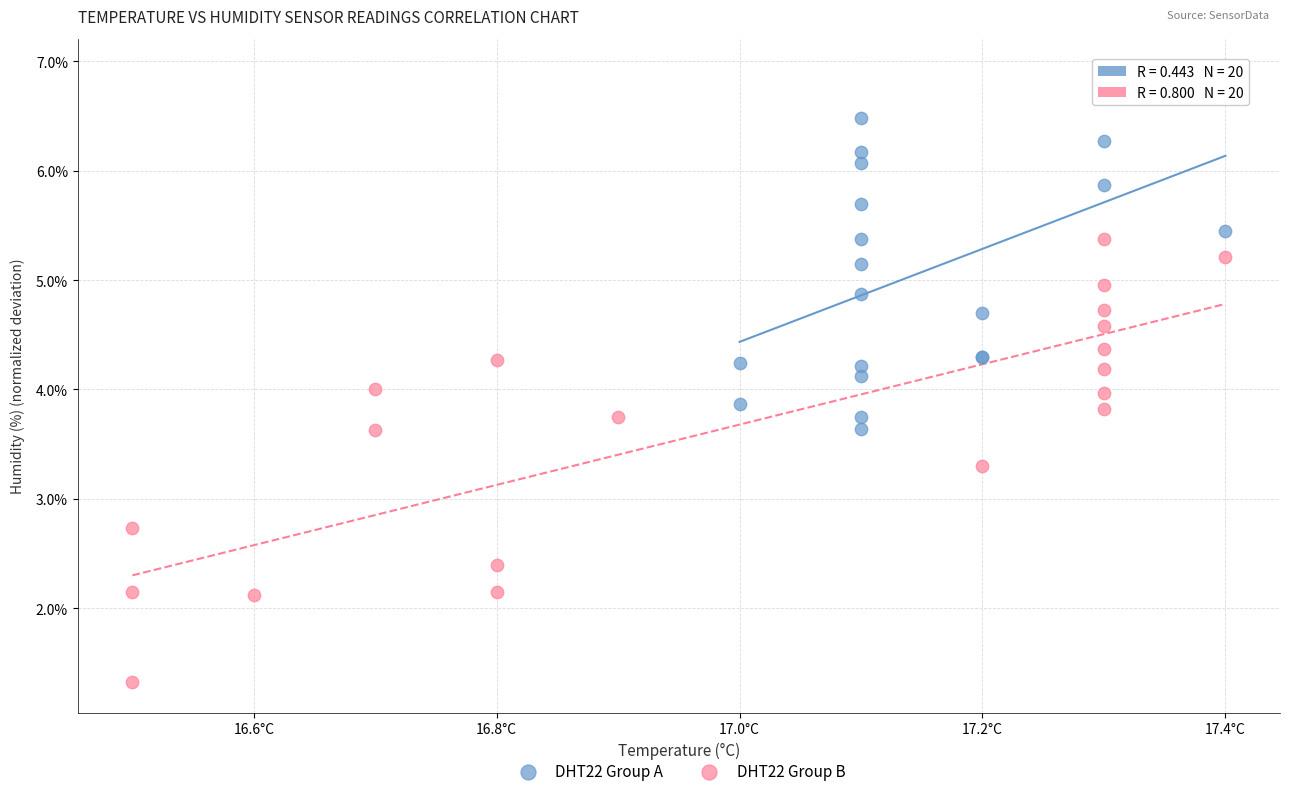

Which series has the largest Y range (max minus min)?

DHT22 Group B